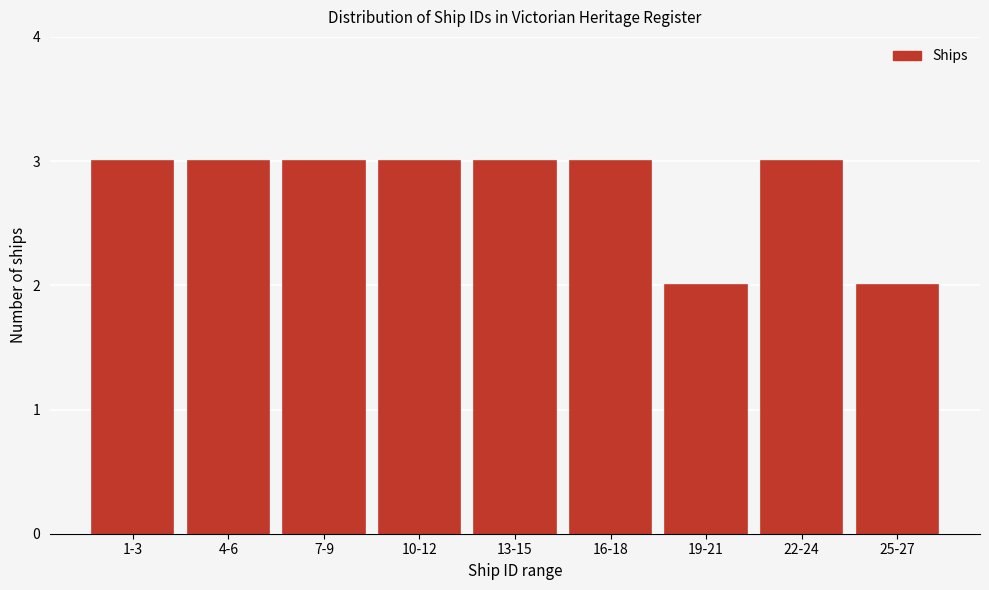

Reading left to right, list all the values displayed in this chart.

3	3	3	3	3	3	2	3	2